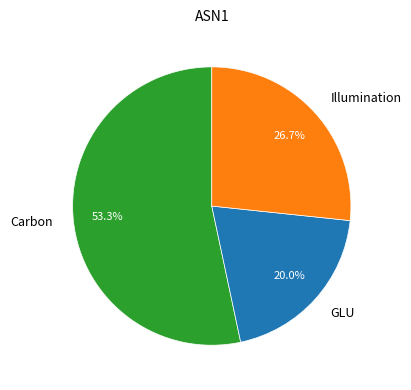

What percentage do GLU and Carbon together represent?

73.3%